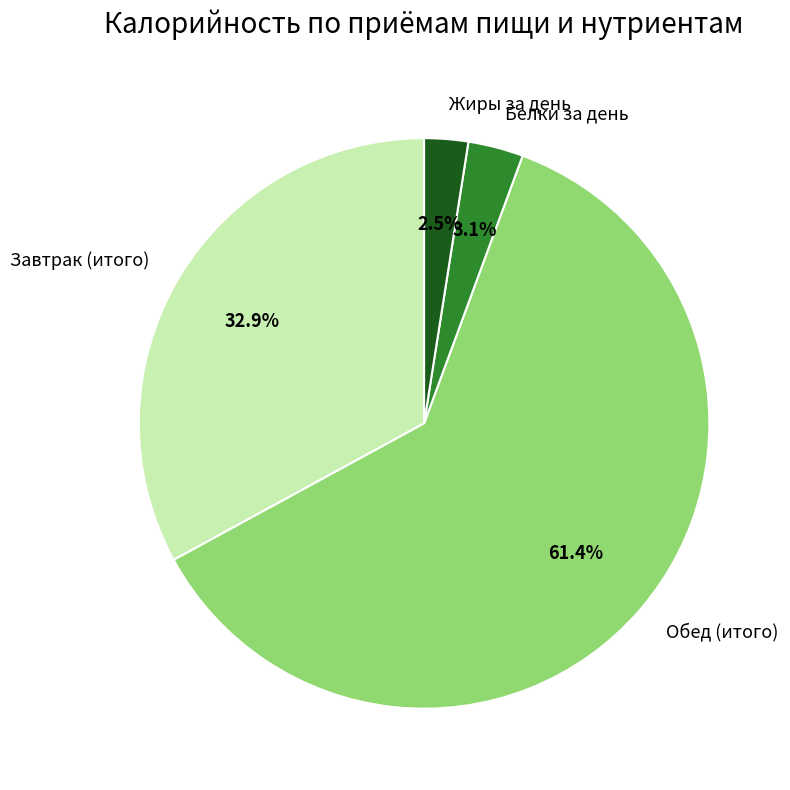

Do Жиры за день and Завтрак (итого) together represent more than half of the pie?

No